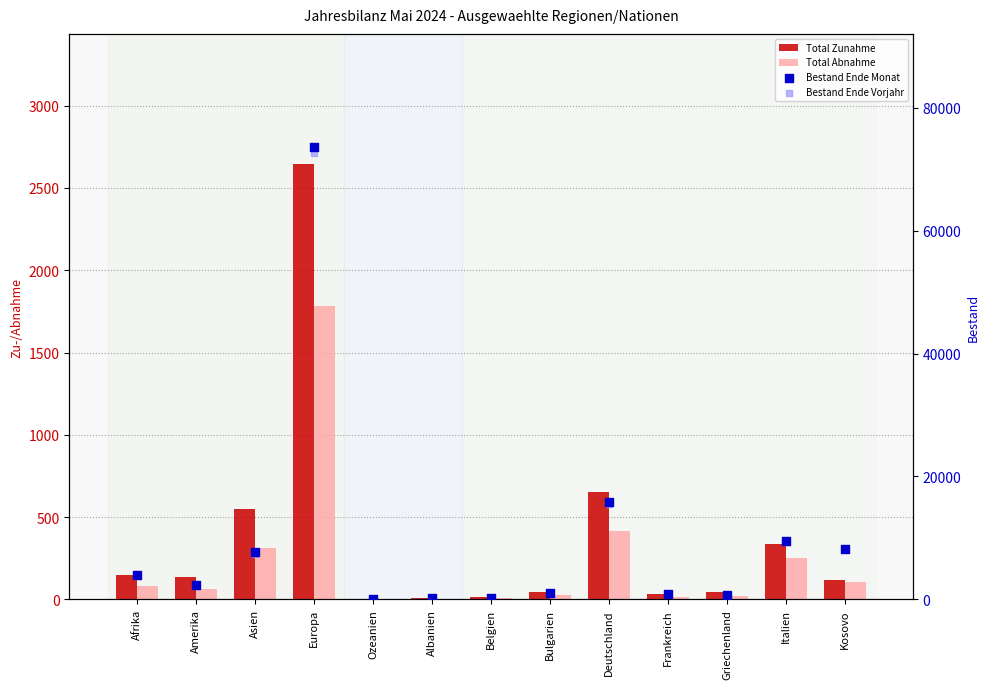

Which series contains the highest Y value?

Bestand Ende Monat